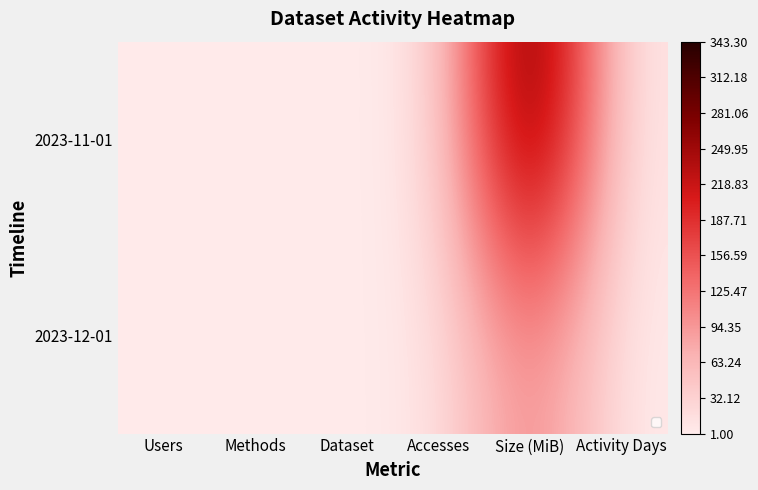

At how many categories does at least one series exceed 295?

1